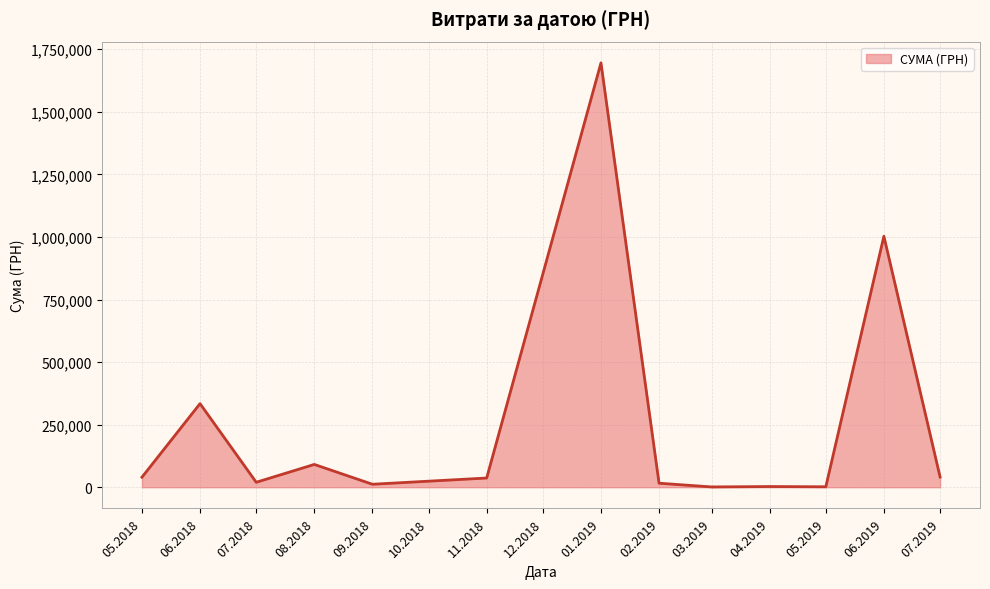

What is the maximum value shown in the chart?

1695662.1